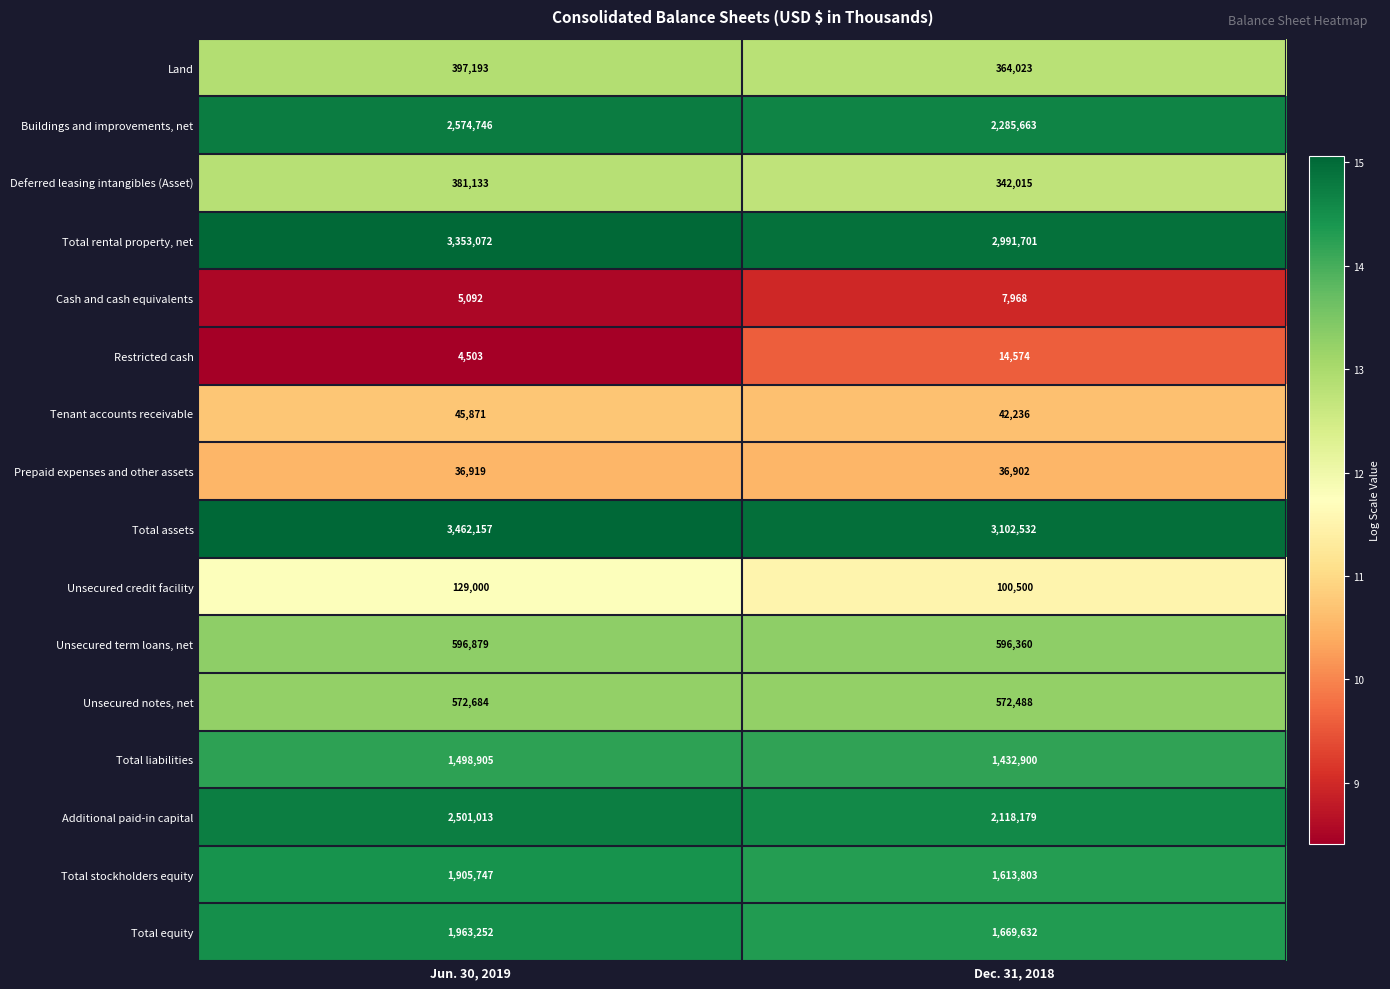

Read the Restricted cash value at Jun. 30, 2019, to the nearest 10.

4500